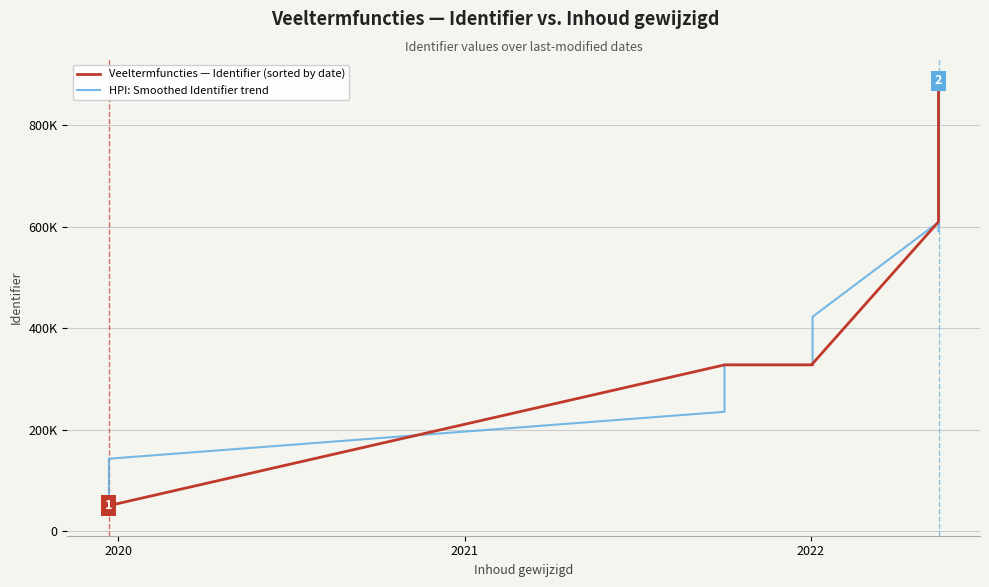

What is the difference between the maximum and minimum values in the HPI: Smoothed Identifier trend series?

854368.1